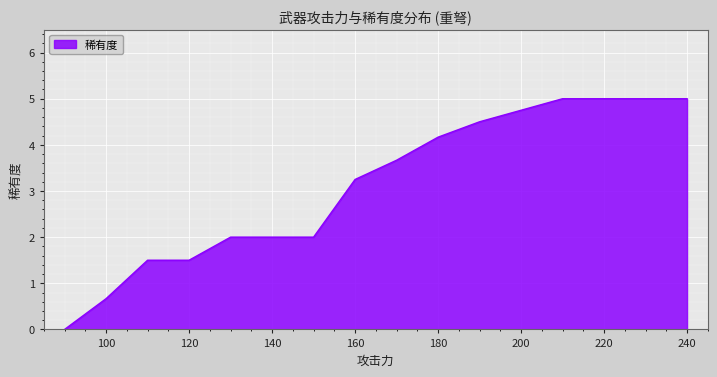

What is the difference between the maximum and minimum values?

5.0